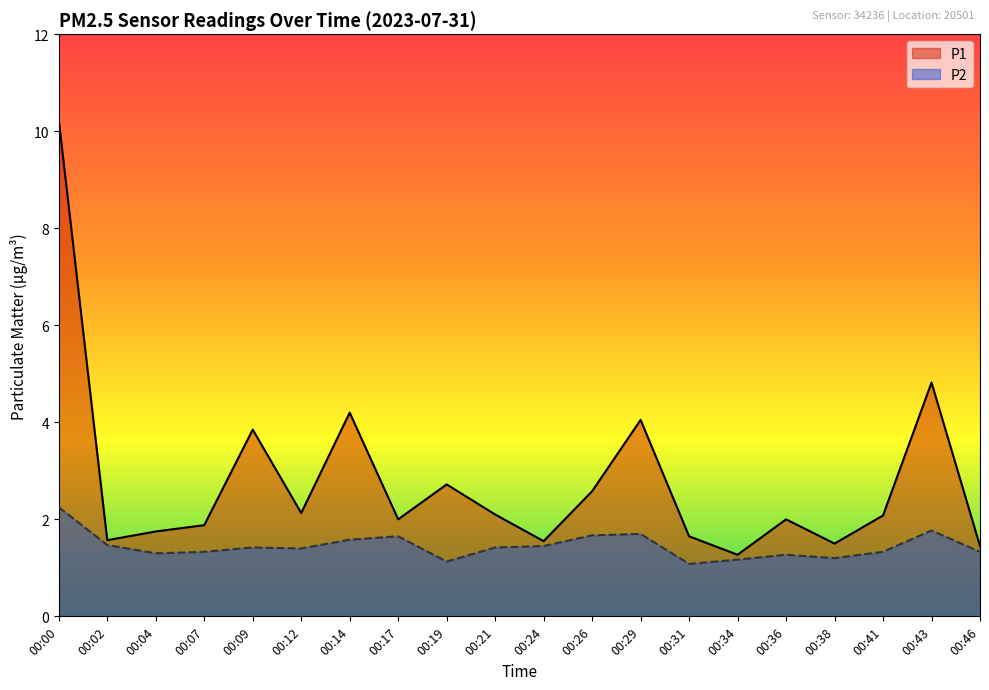

True or false: P2 and P1 cross at least once.

False